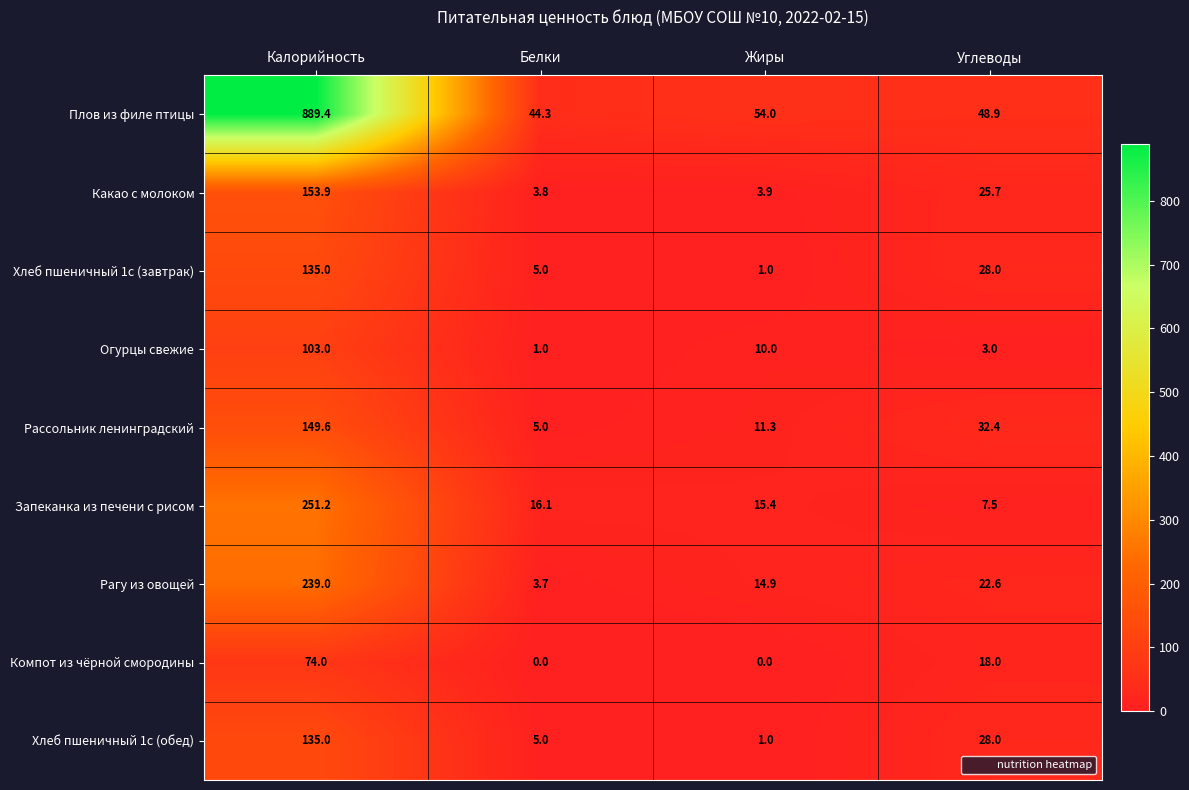

The value of Рагу из овощей at Калорийность is 239.0. True or false?

True